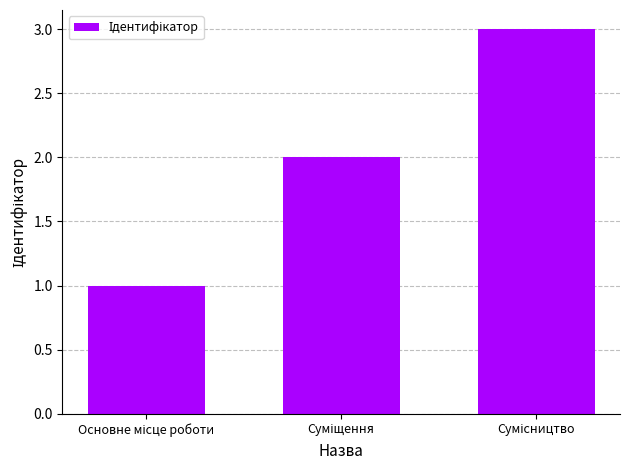

What is the average value?

2